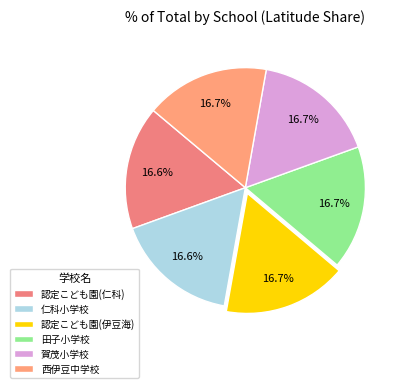

How many segments does this pie chart have?

6